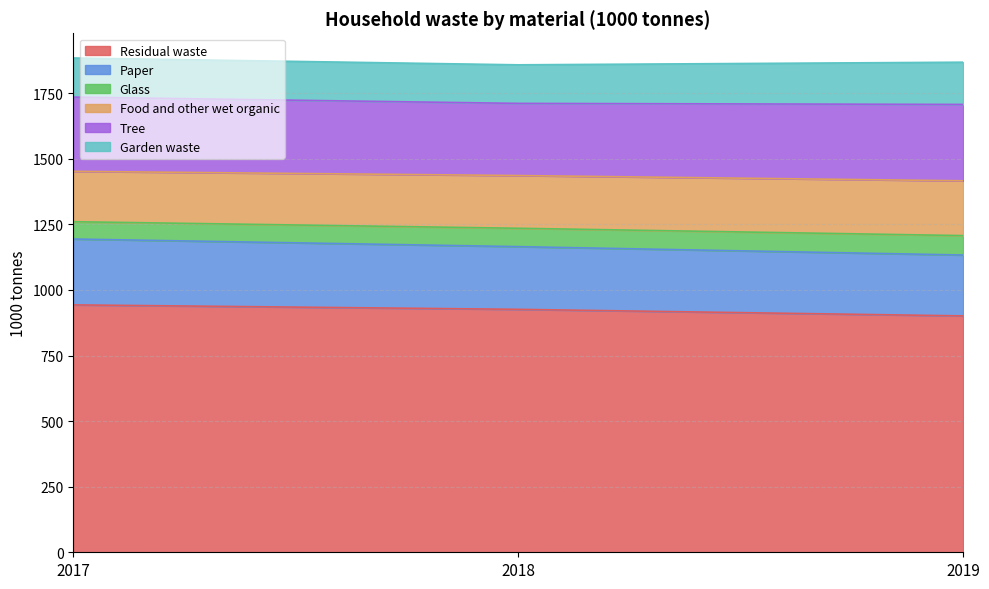

What is the difference between the maximum and minimum values in the Residual waste series?

42